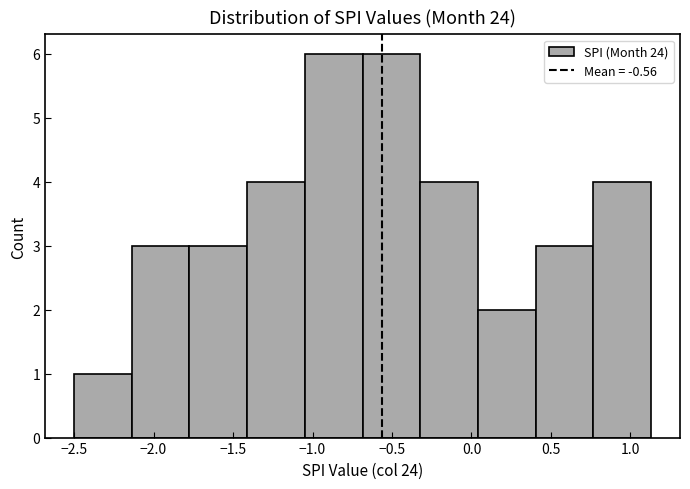

Reading left to right, transcribe this chart: for each bar, give the range it covers on the x-axis and its height. Neither the bar edges nor the heights are printed on the chart, so give them approximately, as read against the axes.

-2.50 to -2.15: 1
-2.15 to -1.75: 3
-1.75 to -1.40: 3
-1.40 to -1.05: 4
-1.05 to -0.70: 6
-0.70 to -0.30: 6
-0.30 to 0.05: 4
0.05 to 0.40: 2
0.40 to 0.75: 3
0.75 to 1.15: 4